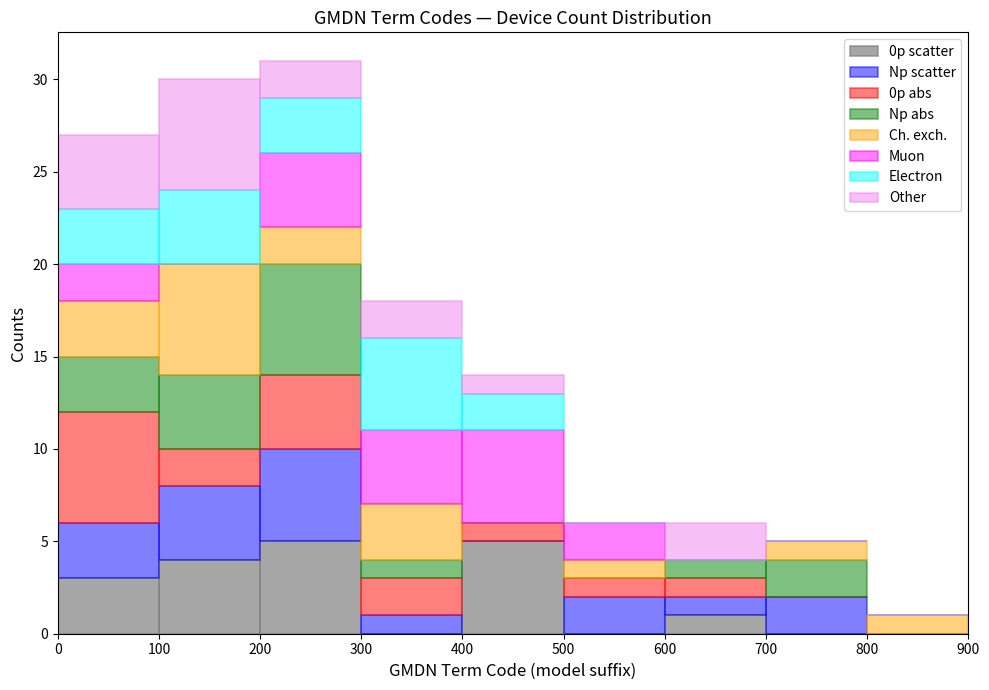

What is the total height of the stacked bar covering 100 to 200 on the x-axis? The values are not printed on the chart, so give them approximately, as read against the axis.

30